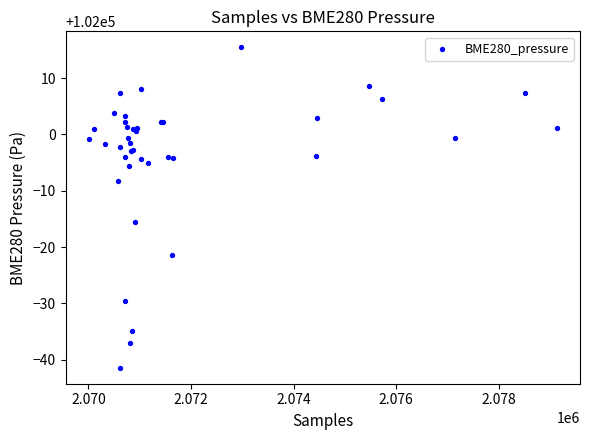

What Y value in the scatter plot is closest to 101987?

101984.5